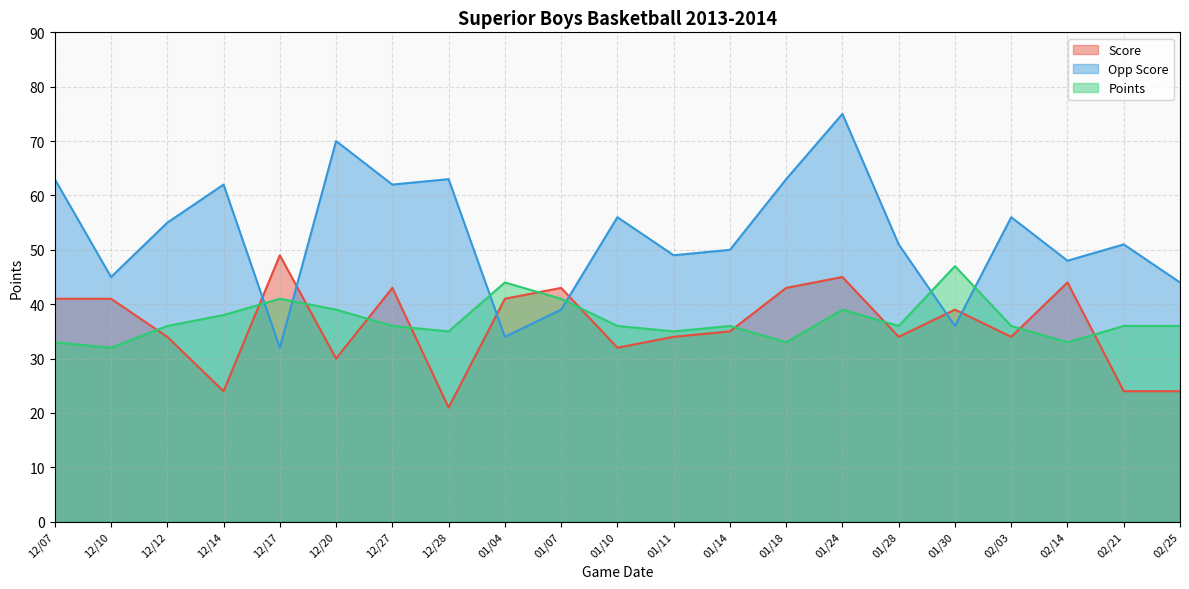

What is the label of the 14th point from the left?

01/18